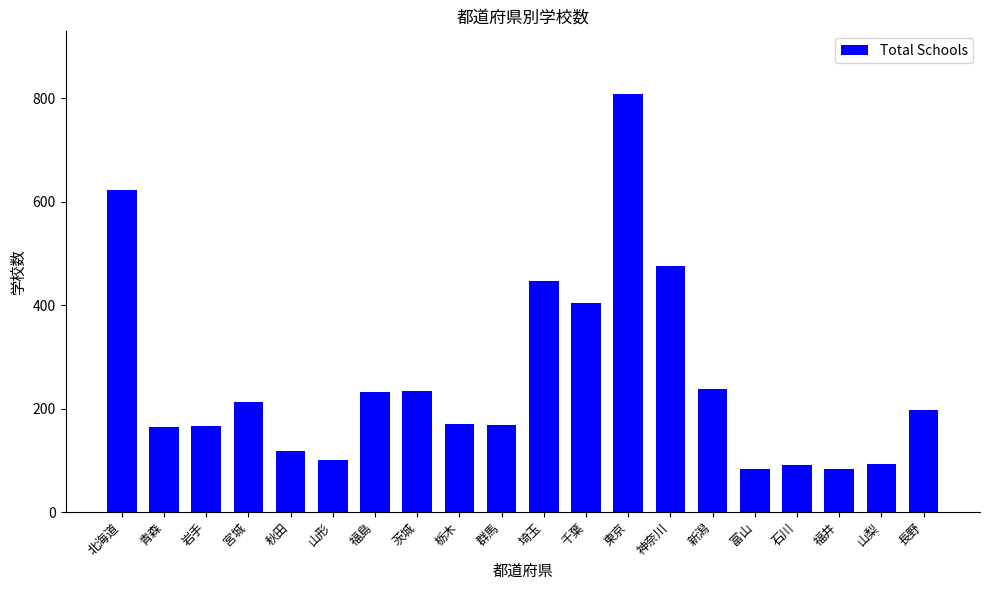

Is it true that the value at 群馬 is 169?

True